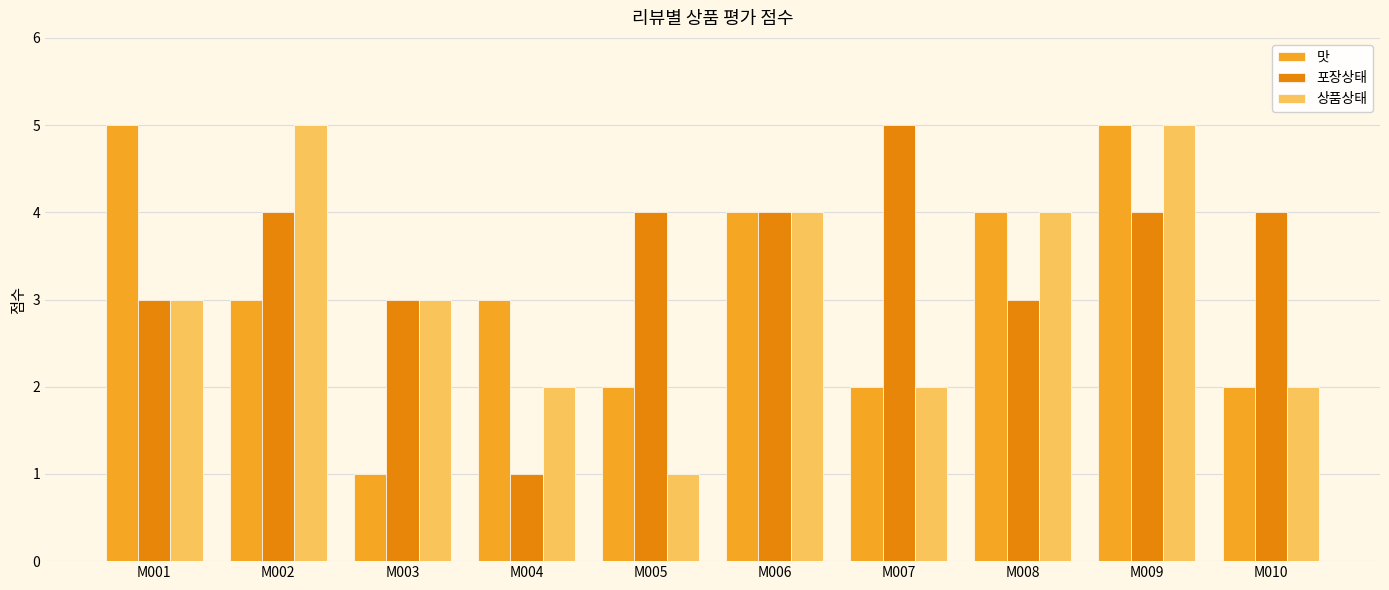

How many groups of bars are there?

10